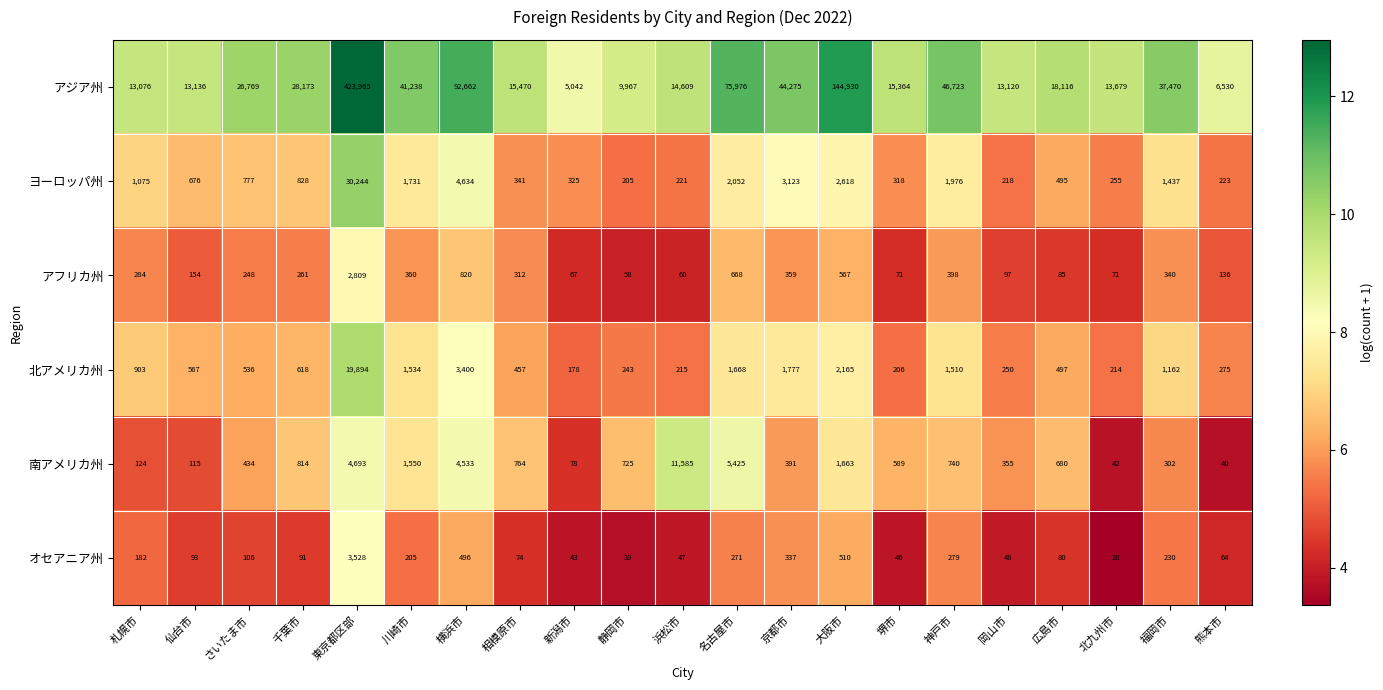

What is the lowest value of the ヨーロッパ州 series?

205